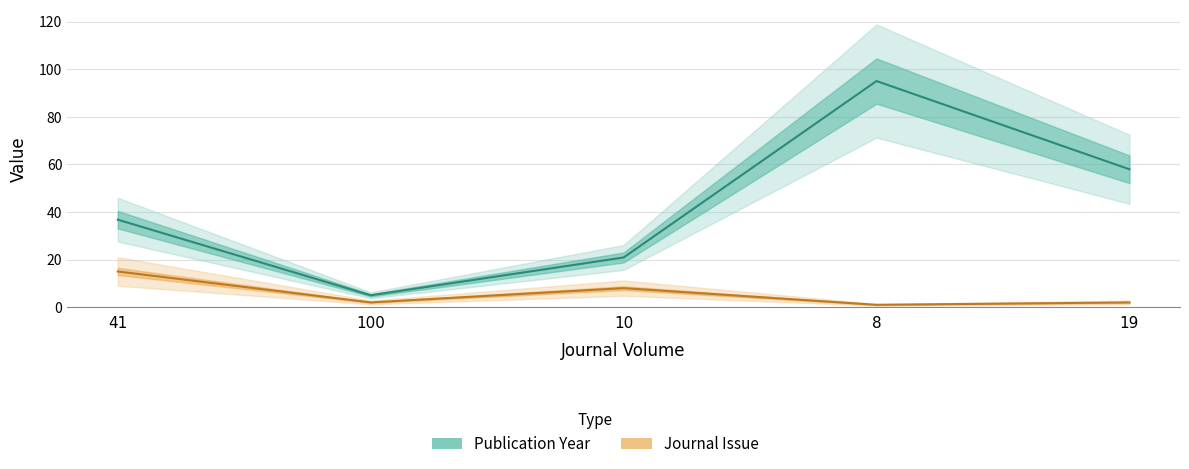

List the labels in order of Journal Issue value, largest first.

41, 10, 100, 19, 8